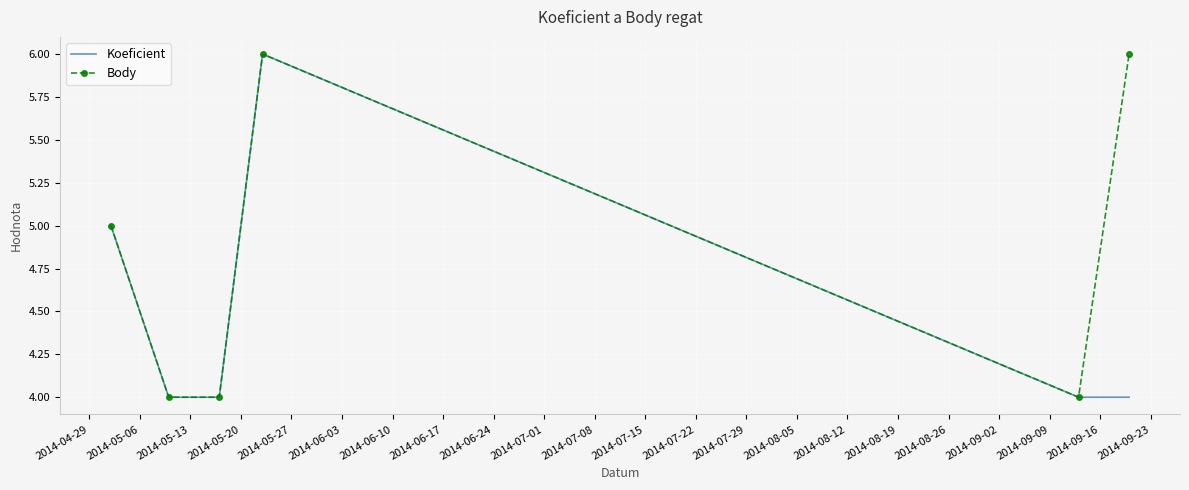

Which series has the largest total across all categories?

Body